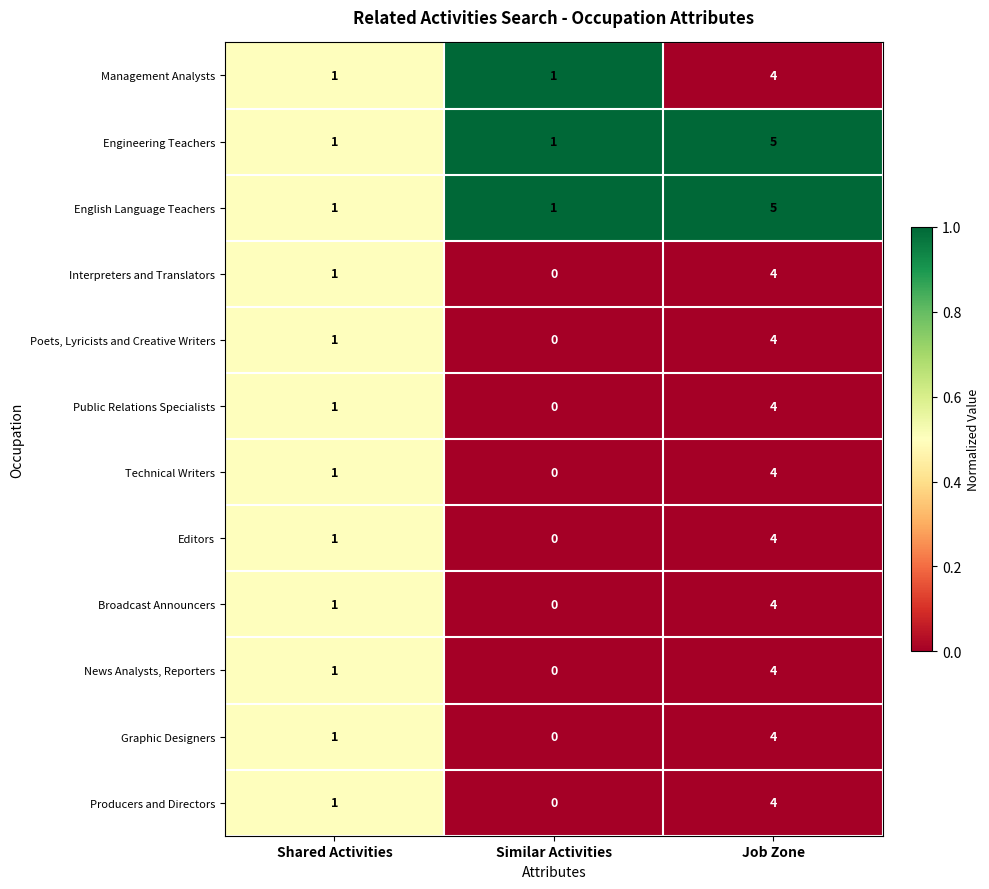

What is the sum of the News Analysts, Reporters values at Similar Activities and Job Zone?

4